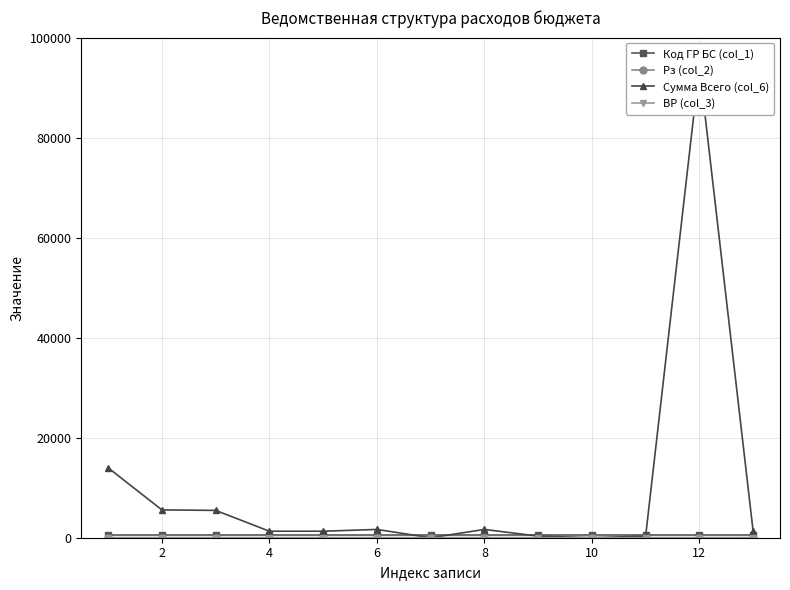

True or false: Рз (col_2) and Код ГР БС (col_1) intersect in this chart.

False